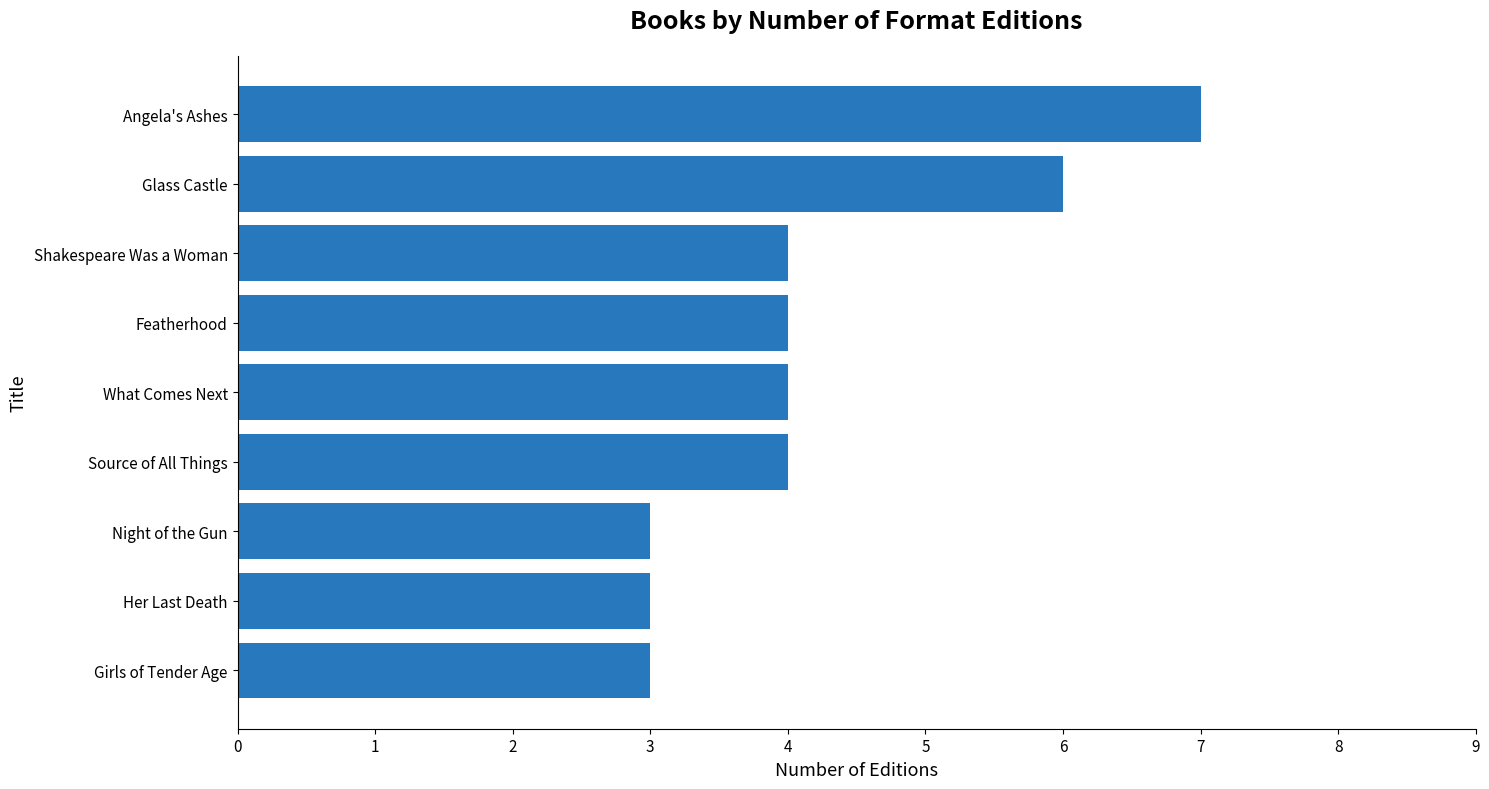

The value at Source of All Things is 6. True or false?

False